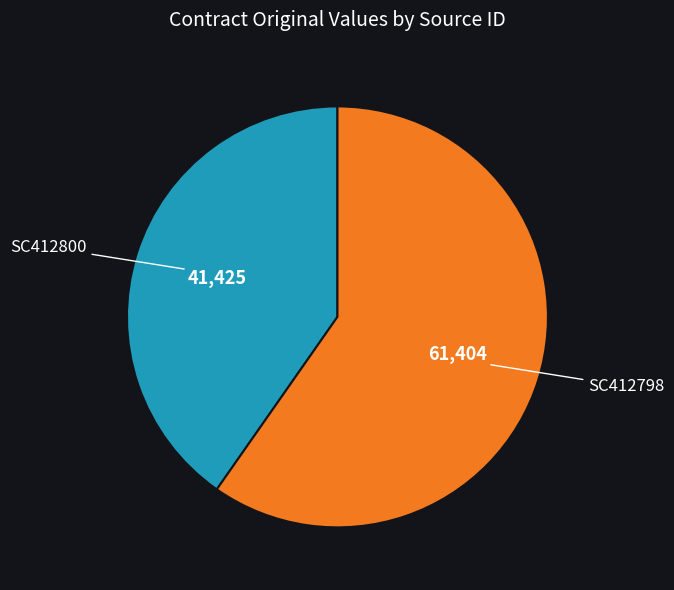

Does any single category account for the majority?

Yes